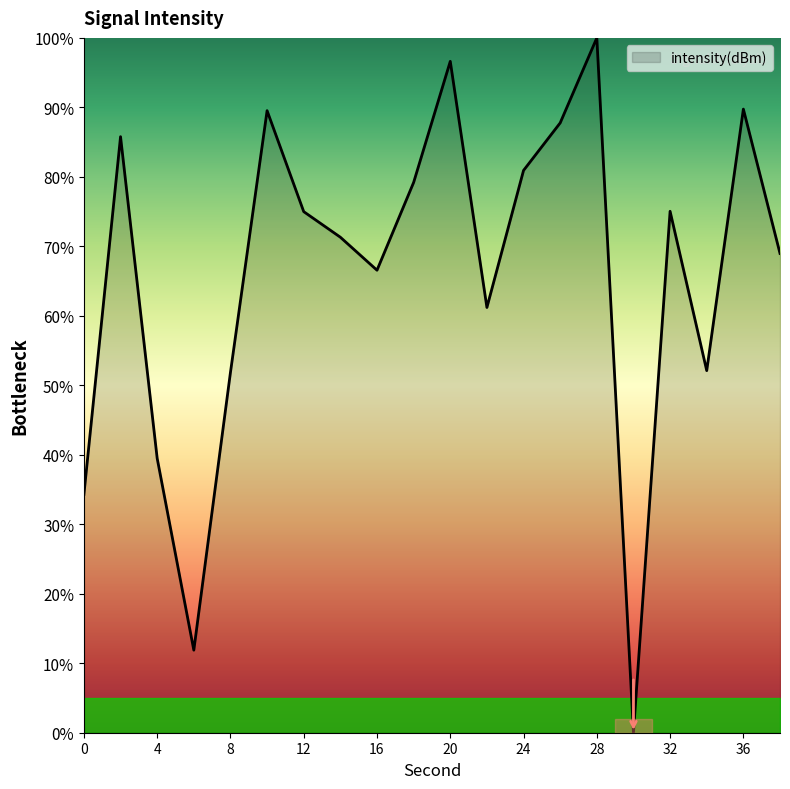

What is the difference between the maximum and minimum values?

100.0